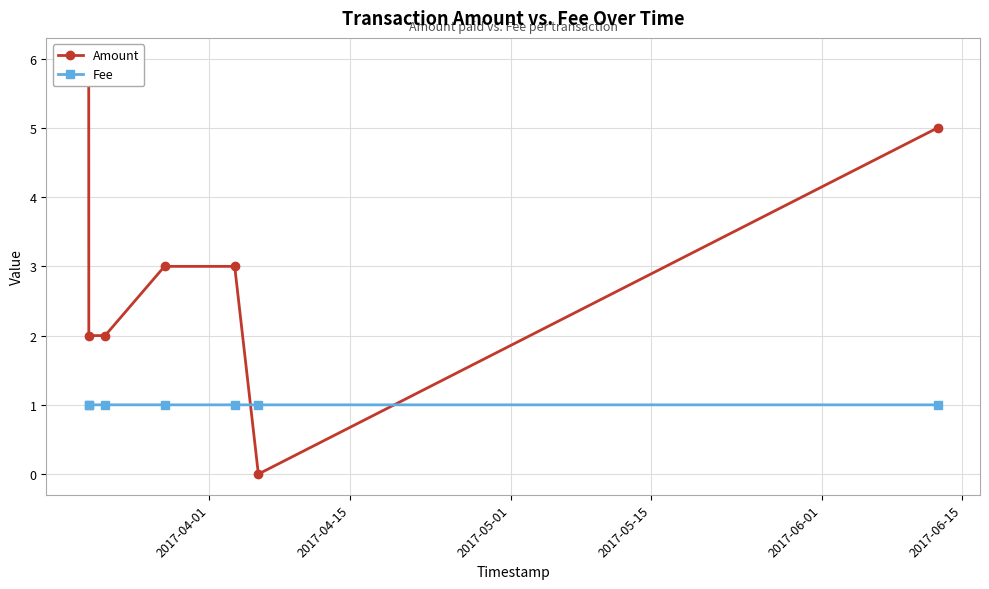

In Fee, how many points are higher than both neighbors (excluding endpoints)?

1